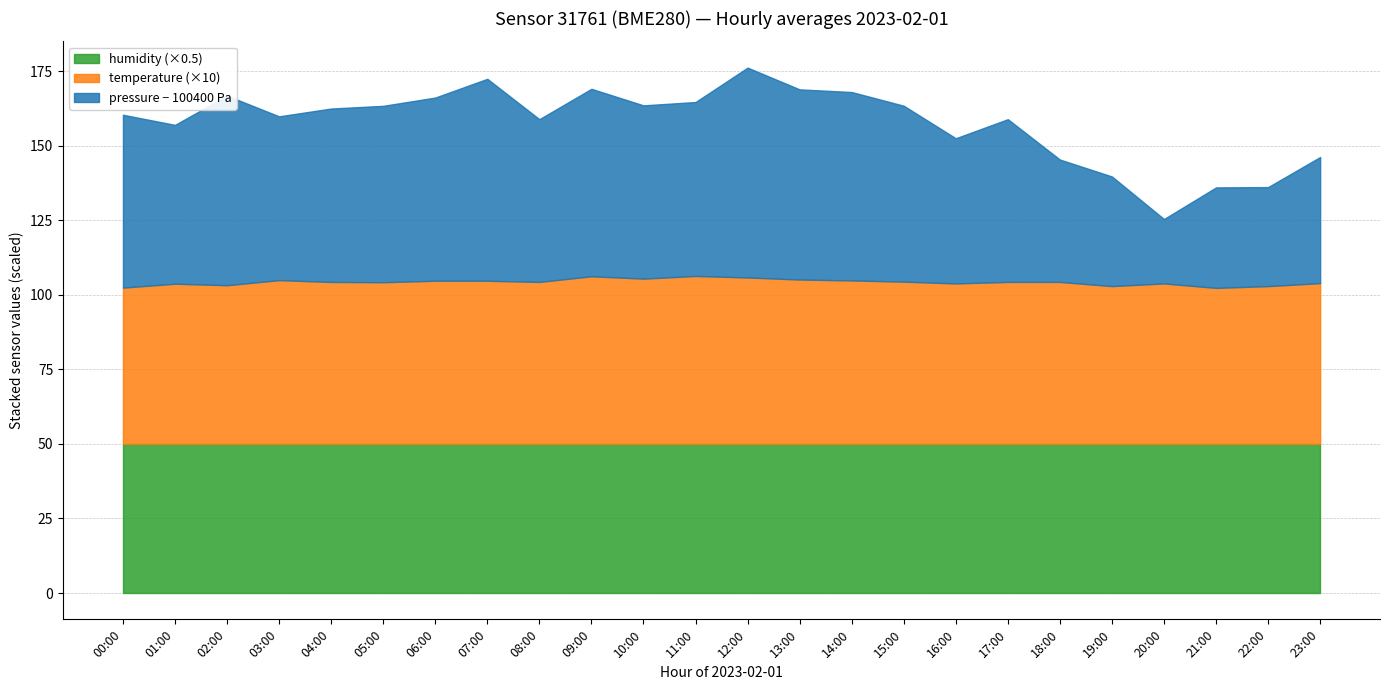

List the series in order of their peak value, highest first.

pressure, humidity, temperature